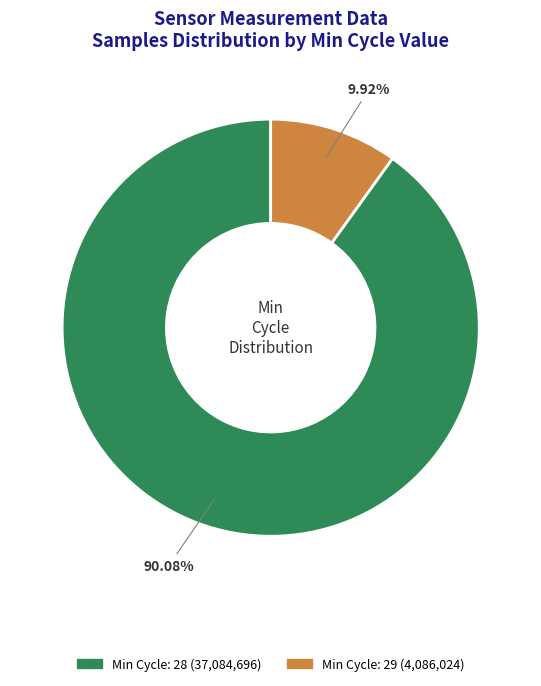

Does any single category account for the majority?

Yes